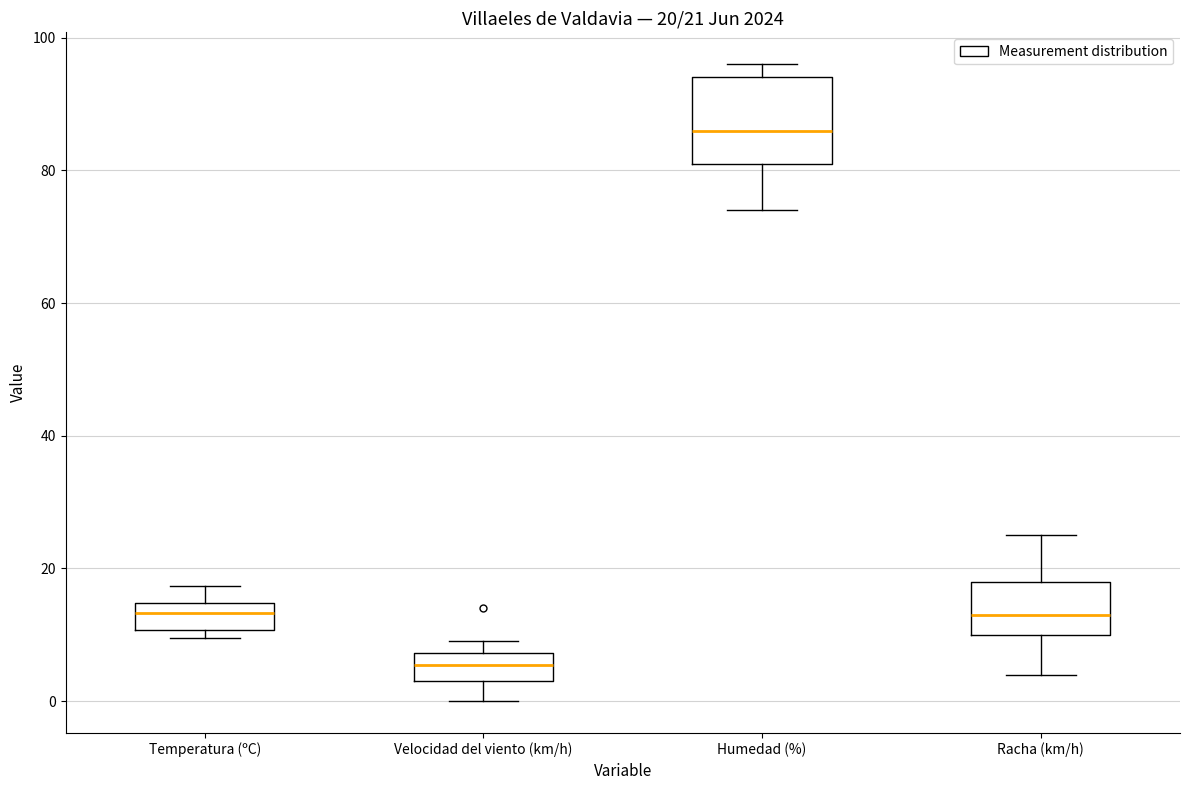

Which box has the highest median line?

Humedad (%)